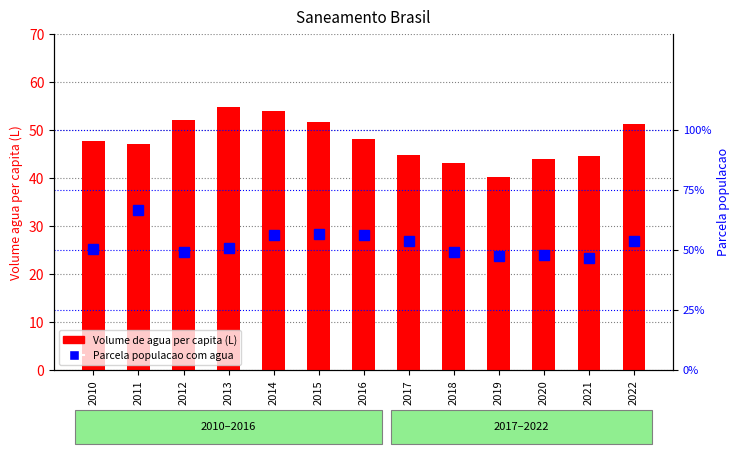

What is the total value across all series at 2011?

47.7